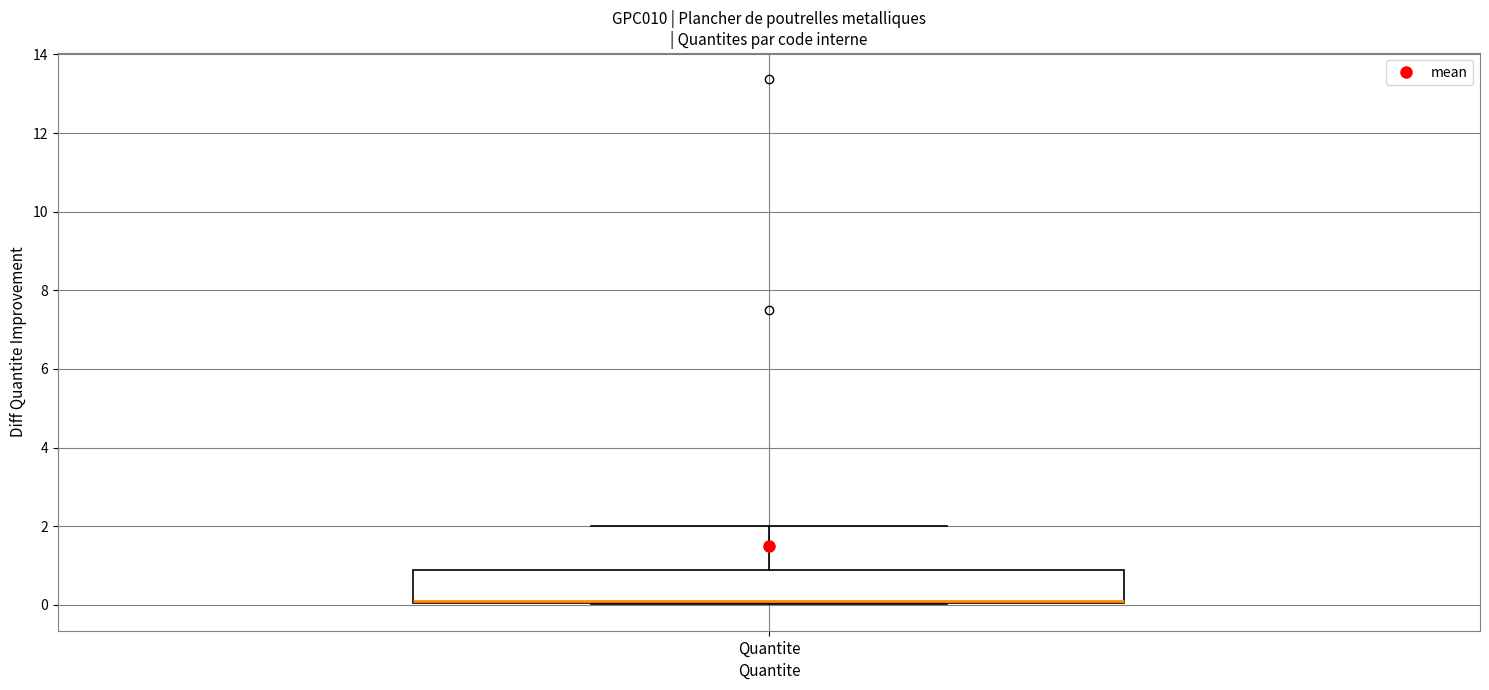

Where is the upper edge of the box for Quantite on the y-axis? The values are not printed on the chart, so give them approximately, as read against the axis.

0.8